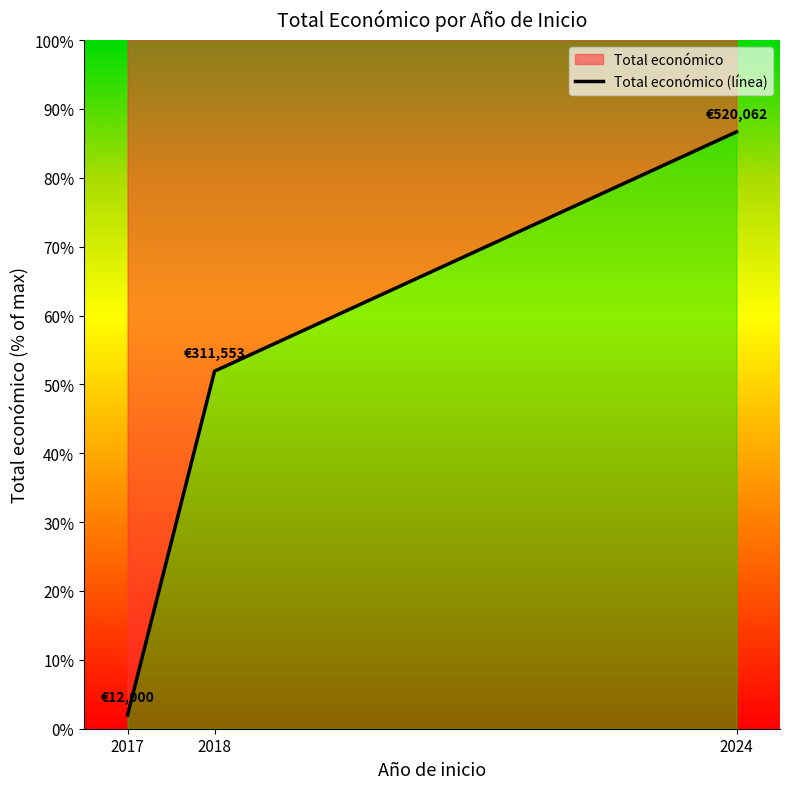

What is the greatest value displayed?

86.7